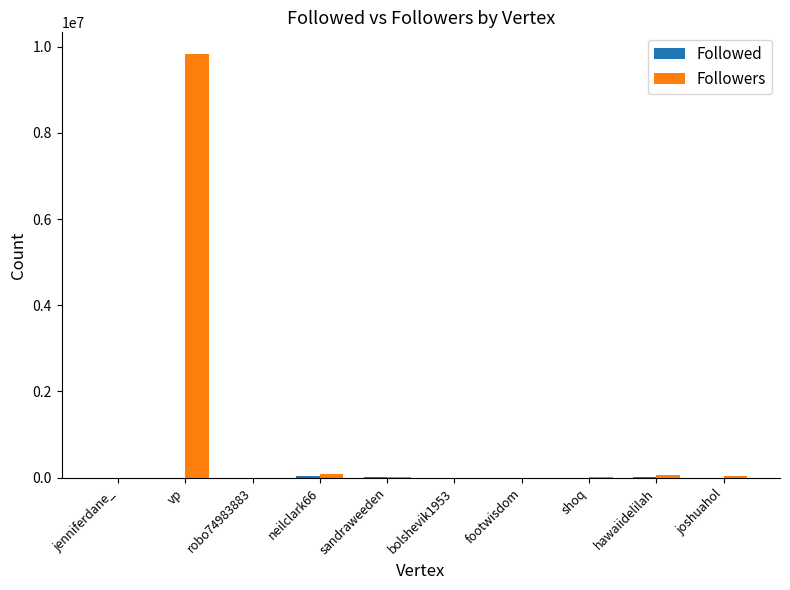

How many distinct data groups are displayed?

2